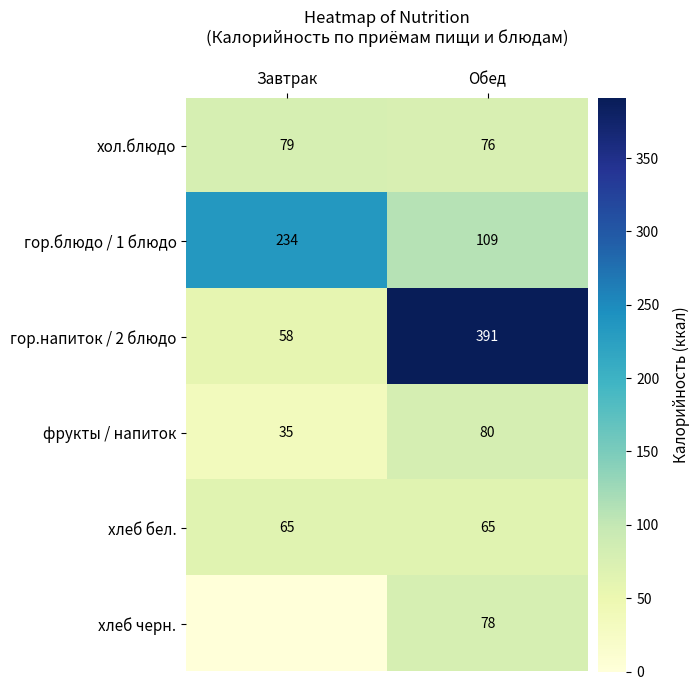

What is the difference between the maximum and minimum values in the гор.напиток / 2 блюдо series?

333